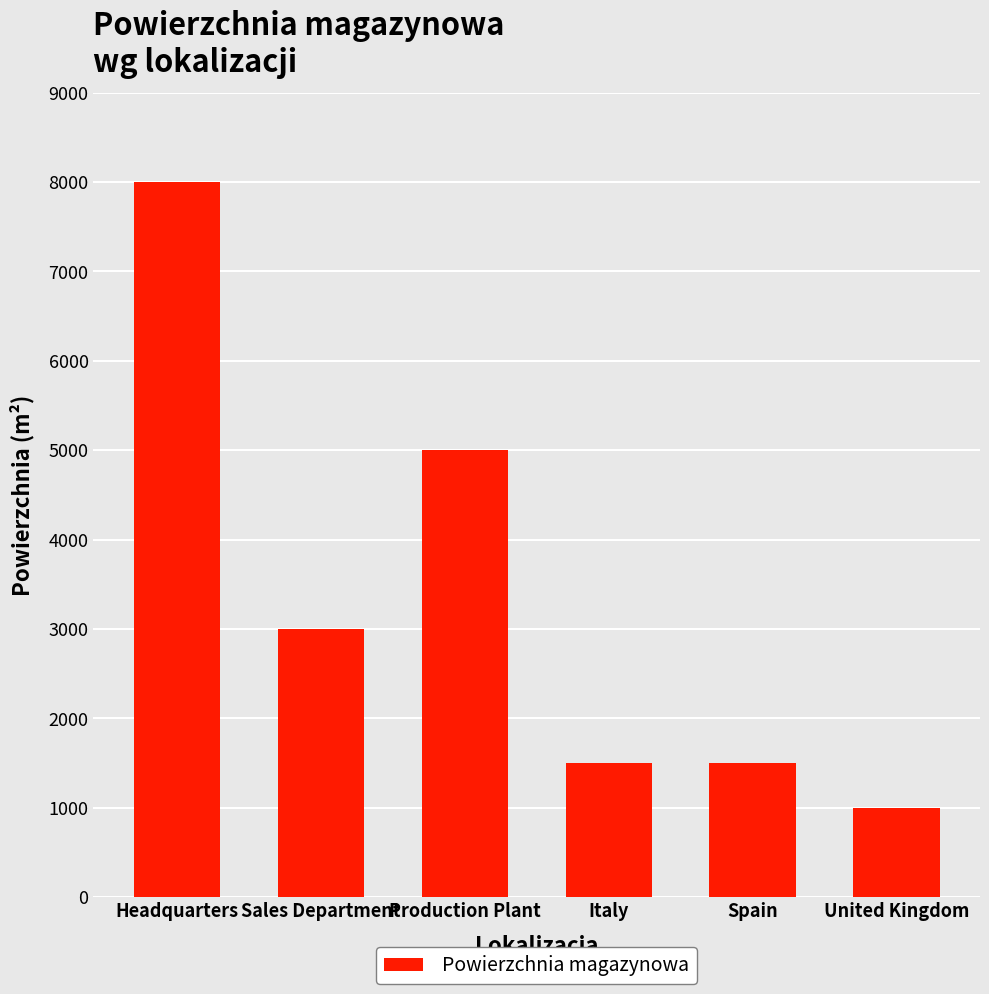

The chart shows a value of 1310 at United Kingdom. True or false?

False